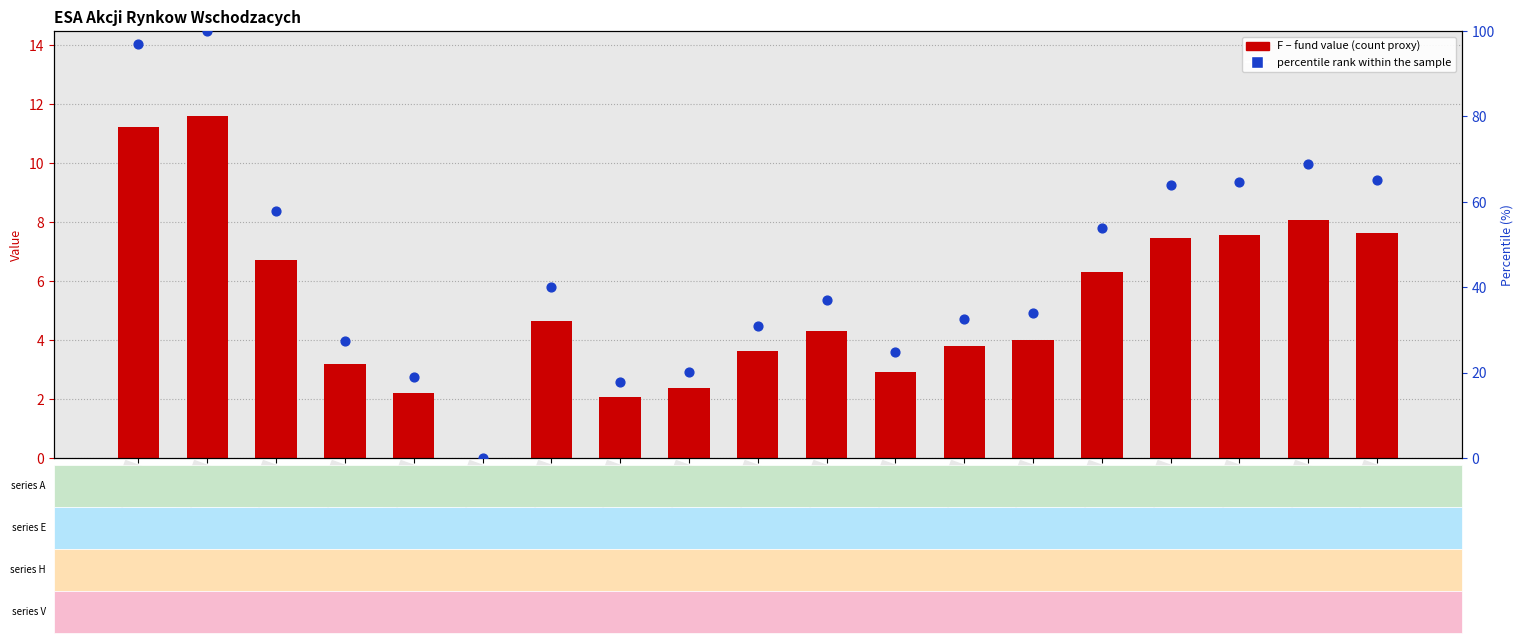

Which series contains the highest Y value?

percentile rank within the sample